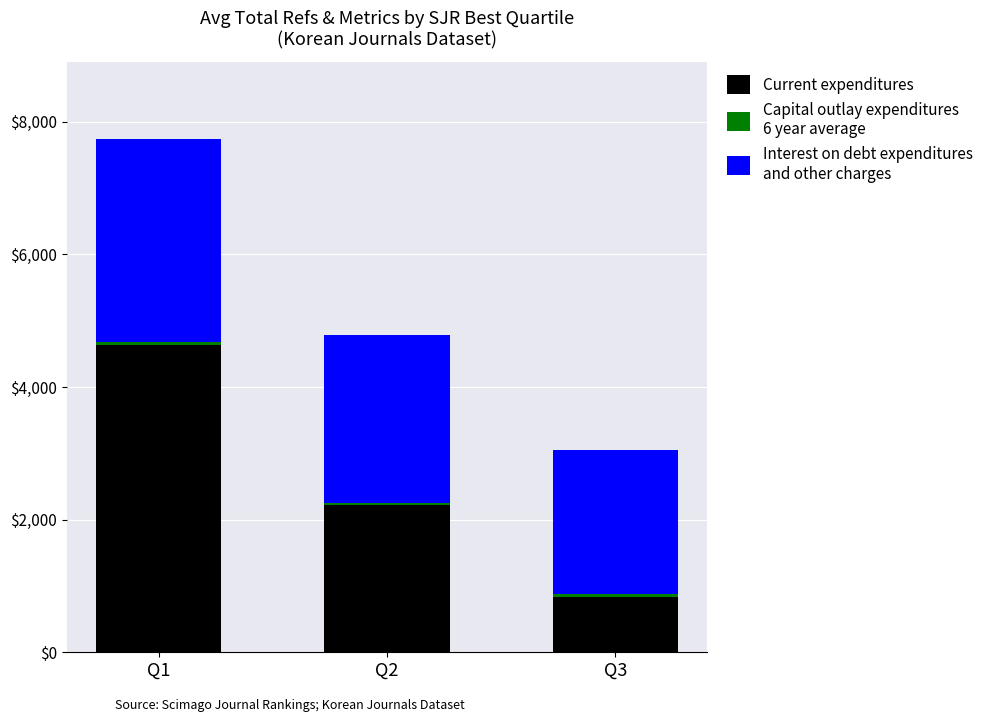

At which category is the sum across all series the highest?

Q1